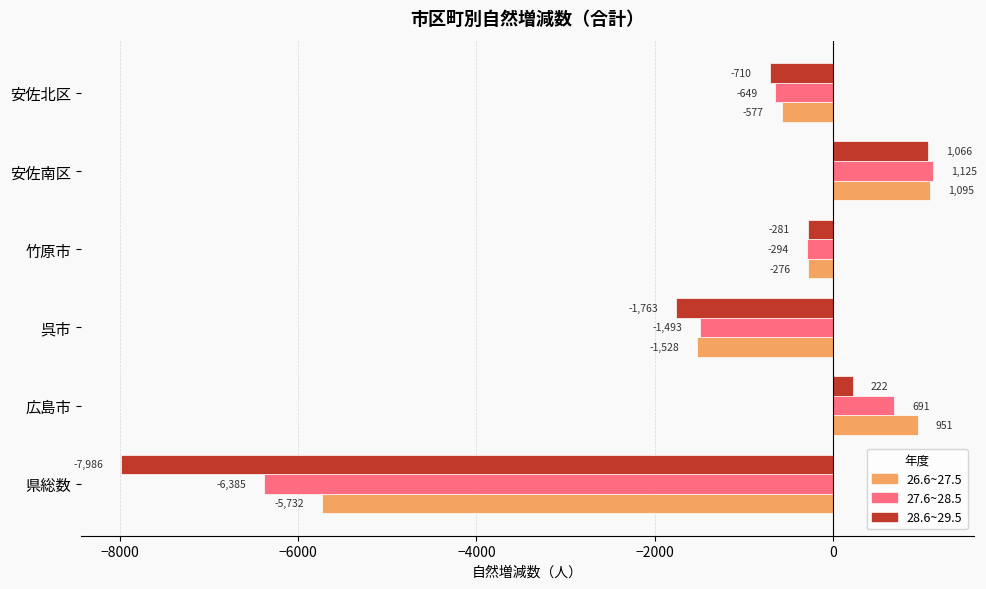

The value of 27.6~28.5 at 広島市 is 691. True or false?

True